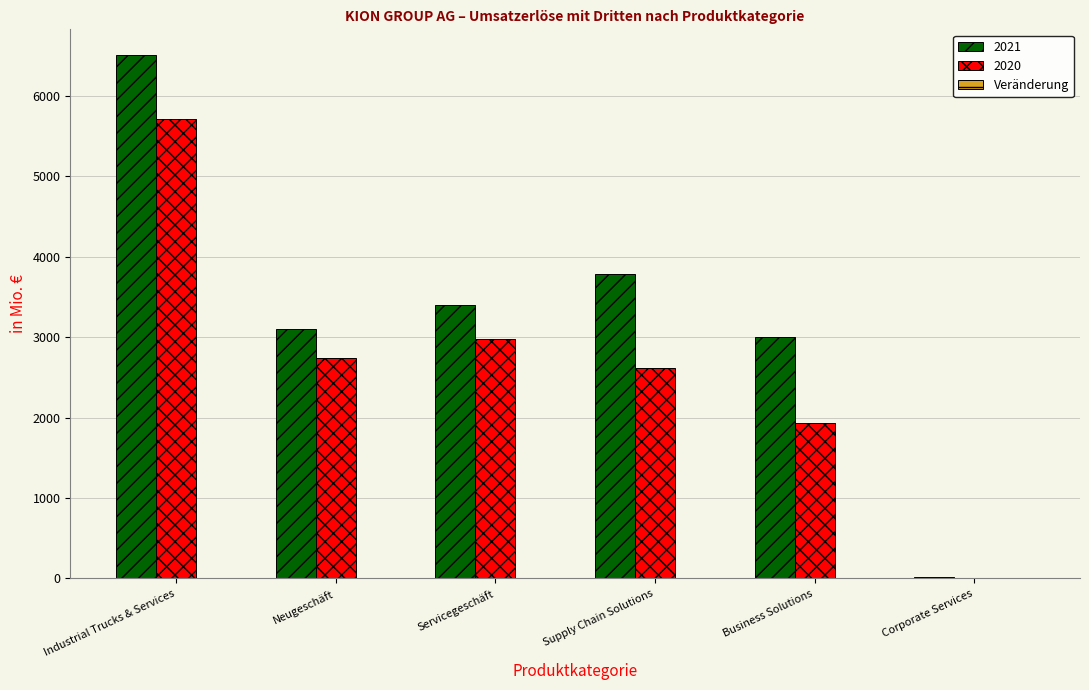

What is the highest value of the 2021 series?

6503.5